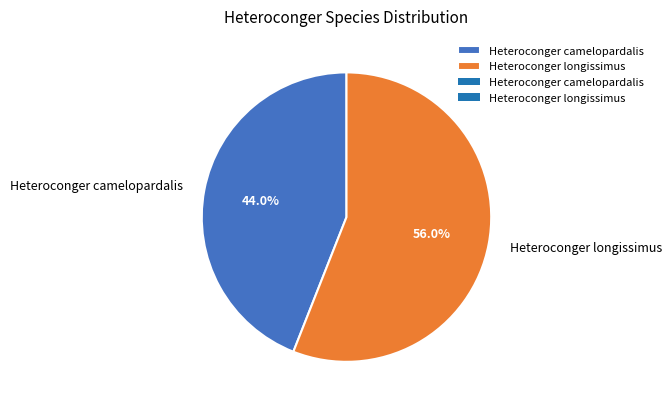

What portion of the pie excludes Heteroconger camelopardalis?

56.0%